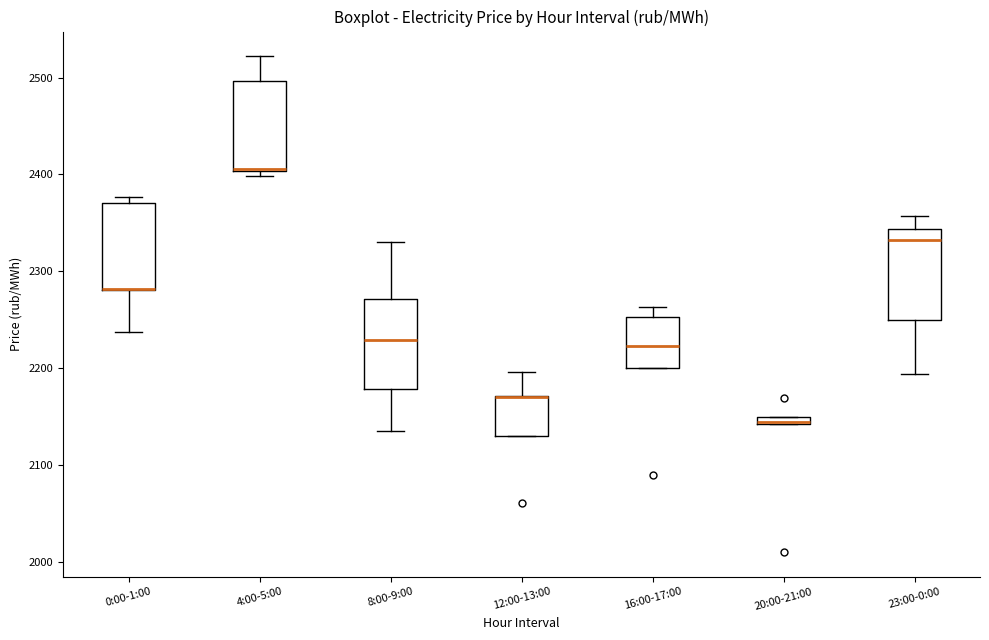

Where does the upper whisker of the box for 4:00-5:00 end on the y-axis? The values are not printed on the chart, so give them approximately, as read against the axis.

2520